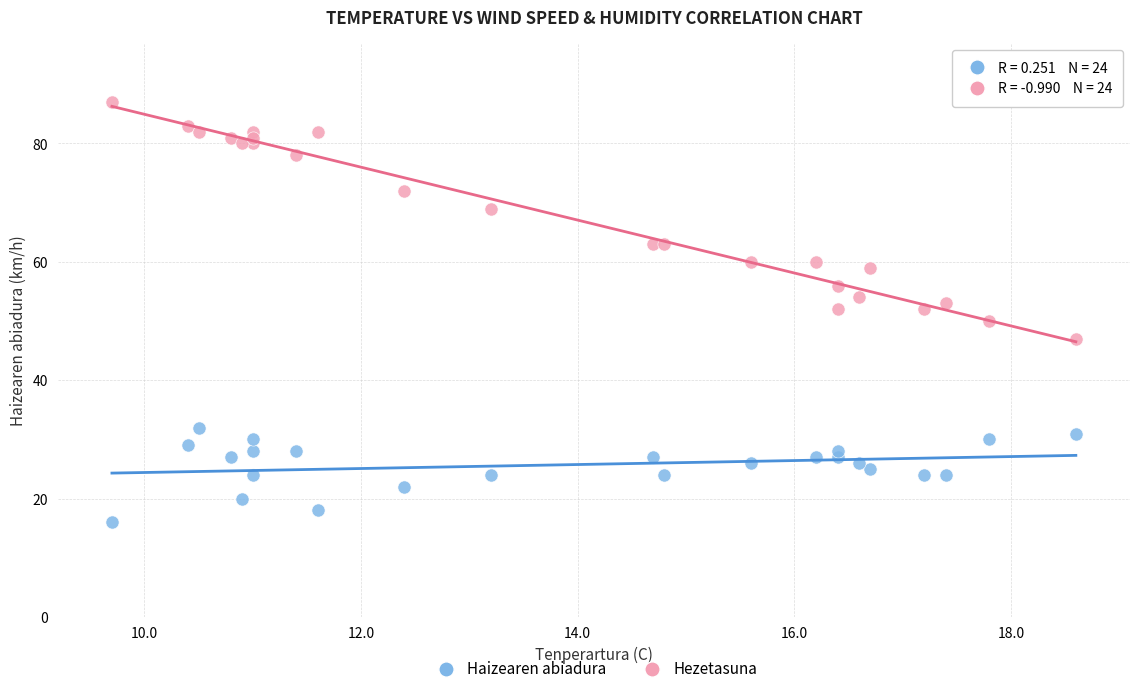

Across all data points, what is the range of Y values (max minus min)?

71